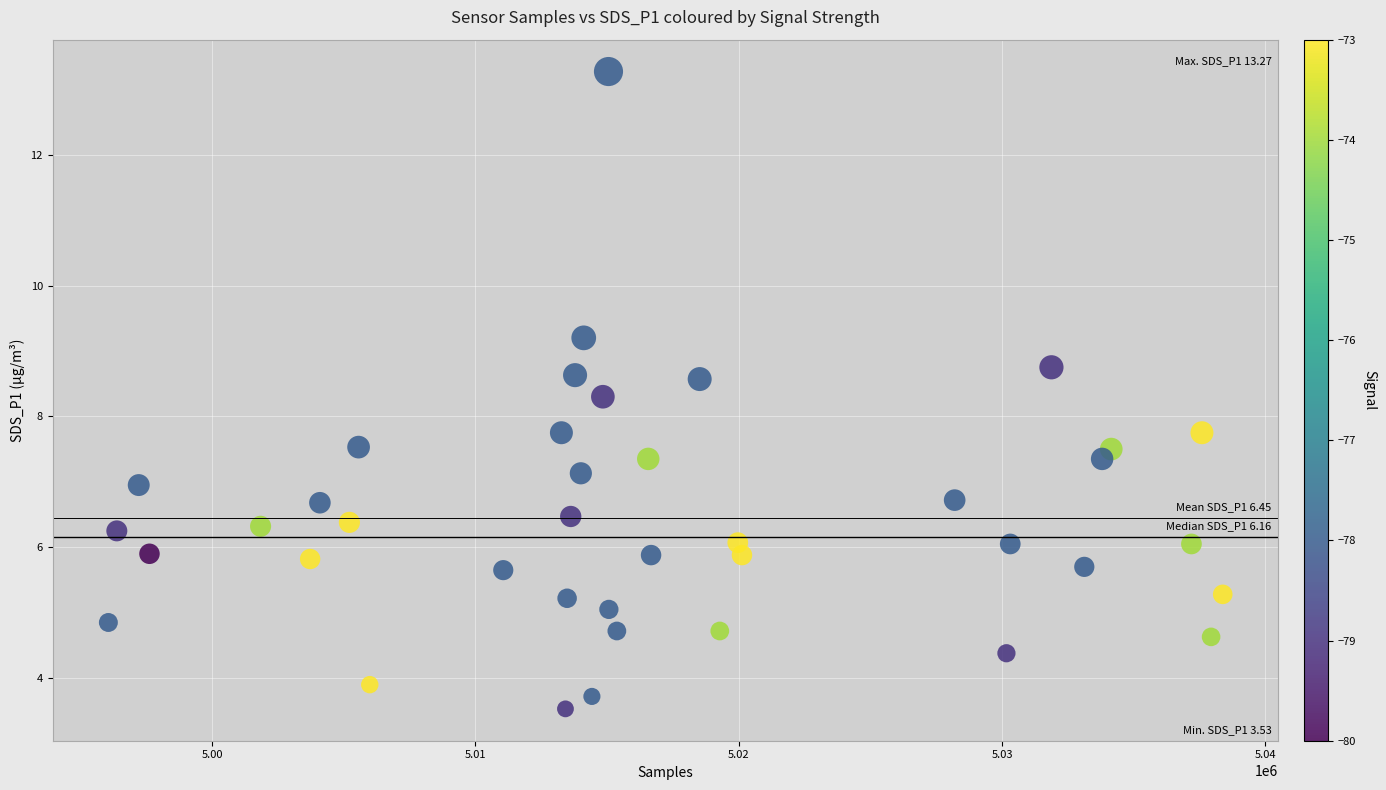

What is the range of Y values (max minus min)?

9.7